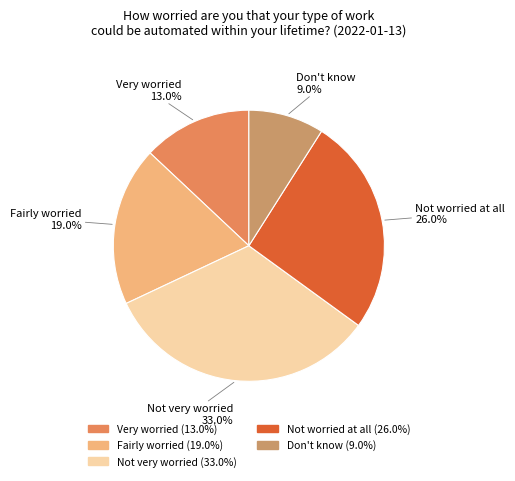

Rank the categories by value from lowest to highest.

Don't know, Very worried, Fairly worried, Not worried at all, Not very worried